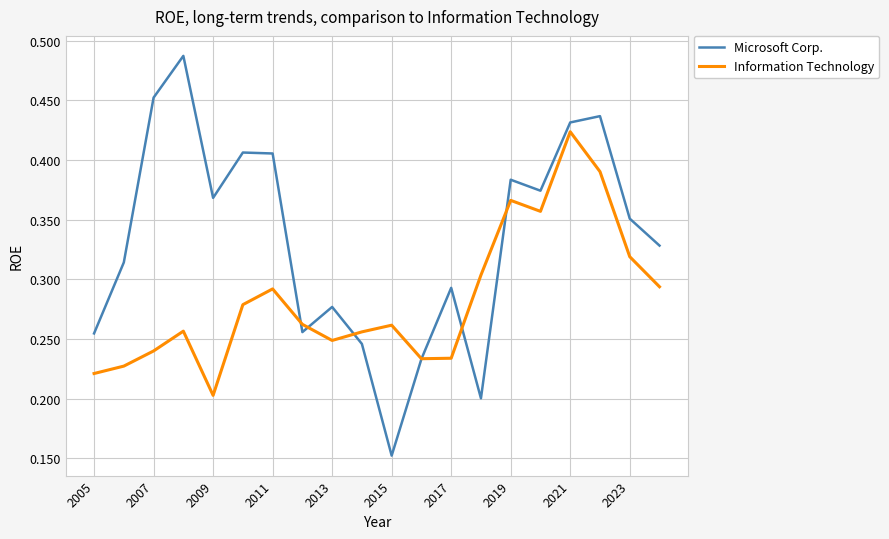

Rank the series by their maximum value, from lowest to highest.

Information Technology, Microsoft Corp.